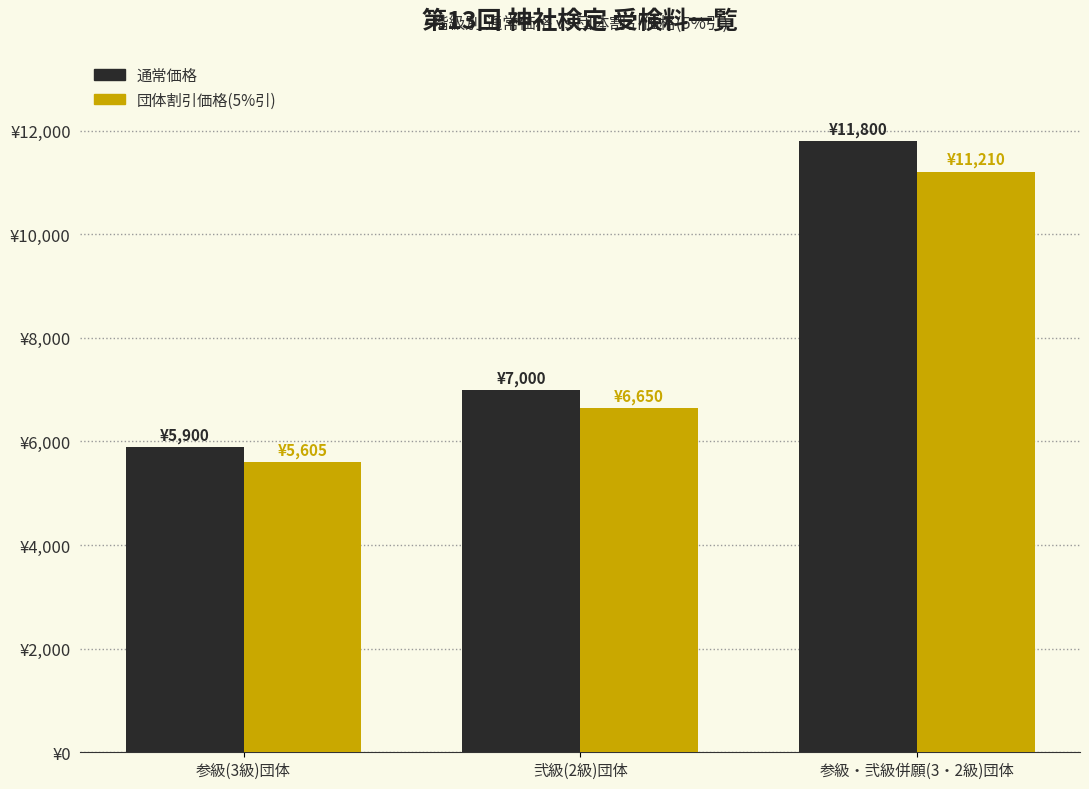

Reading left to right, transcribe all the data shown in this chart.

通常価格: 5900	7000	11800
団体割引価格(5%引): 5605	6650	11210